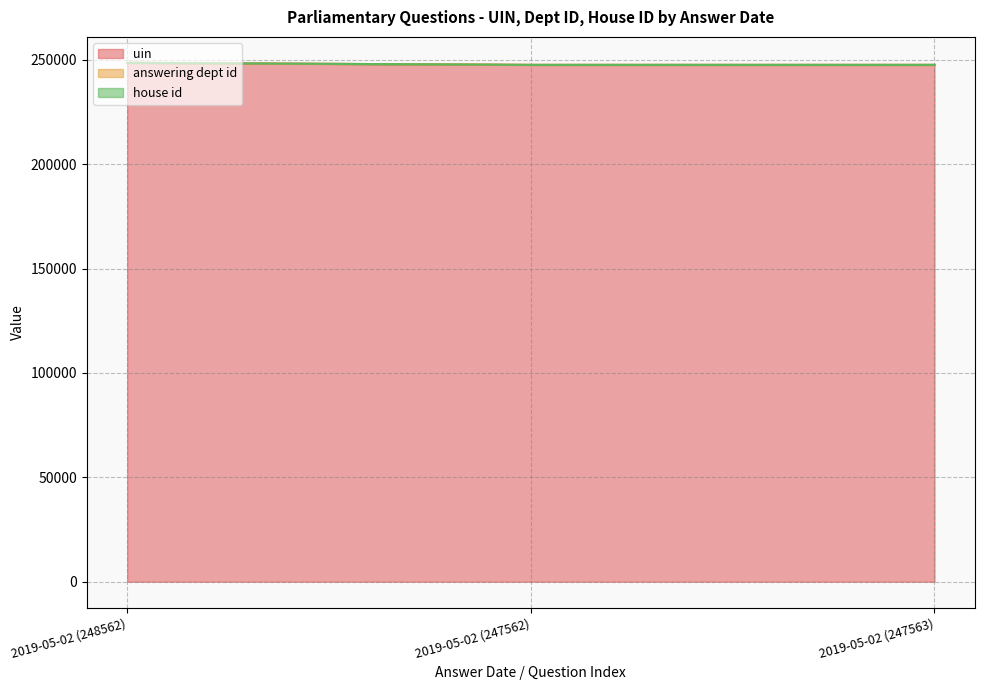

Between 2019-05-02 (247563) and 2019-05-02 (248562), which is larger?

2019-05-02 (248562)